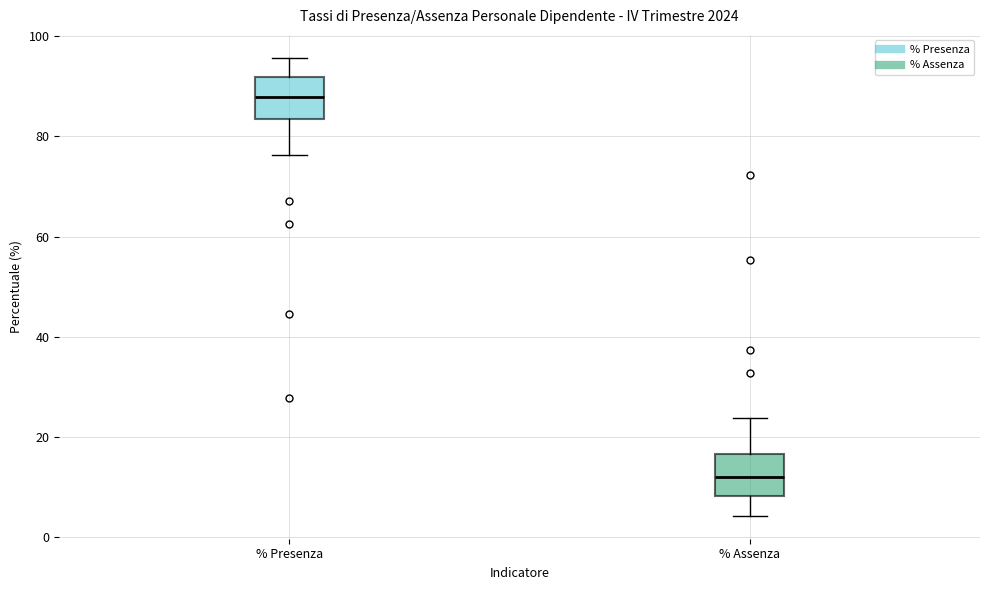

Reading left to right, transcribe this box plot: for each box, give where its median line is, the range the box spans, and where its two whiskers end, as read against the y-axis. The values are not printed on the chart, so give them approximately, as read against the axis.

% Presenza: median 88, box 84 to 92, whiskers 76 to 96
% Assenza: median 12, box 8 to 16, whiskers 4 to 24